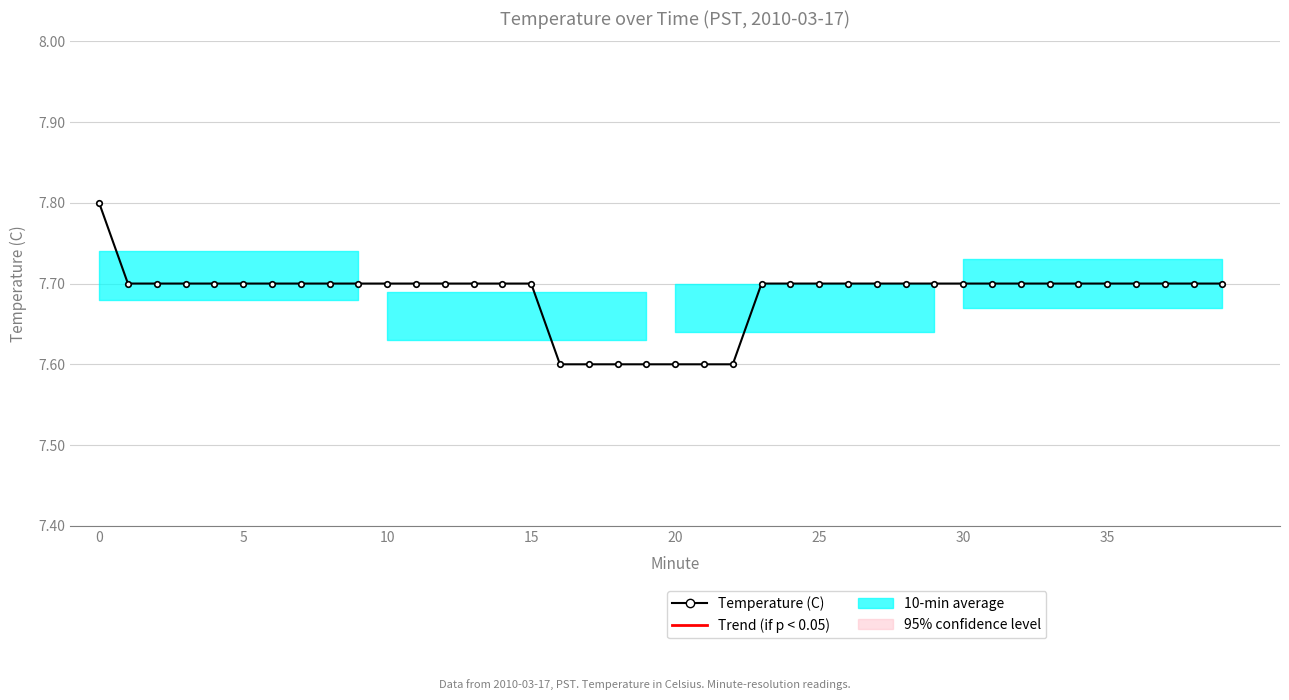

True or false: the data shows 7.7 at 10.

True